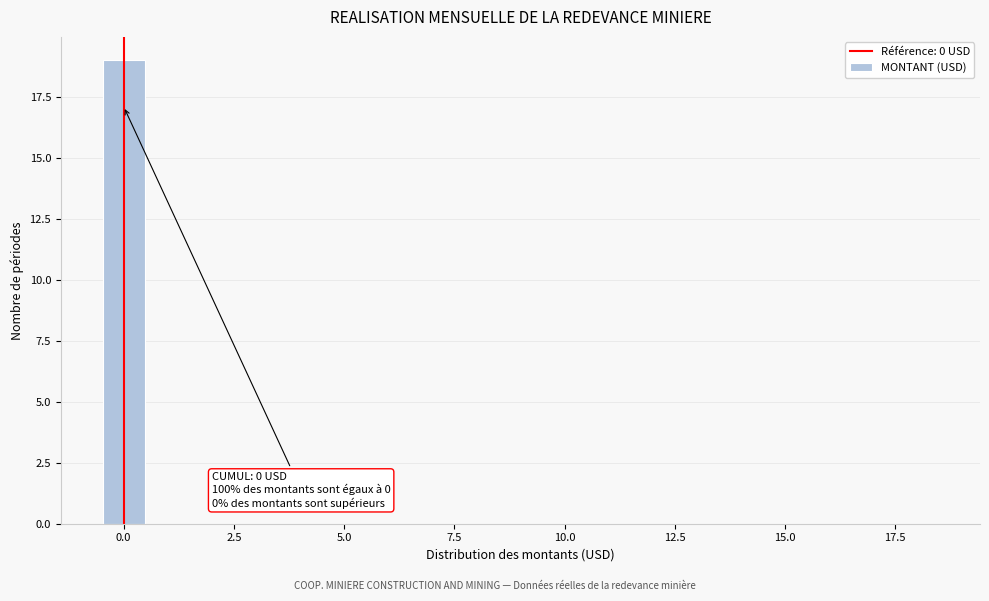

Read against the x-axis, roughly where is the centre of the tallest bar?

0.0